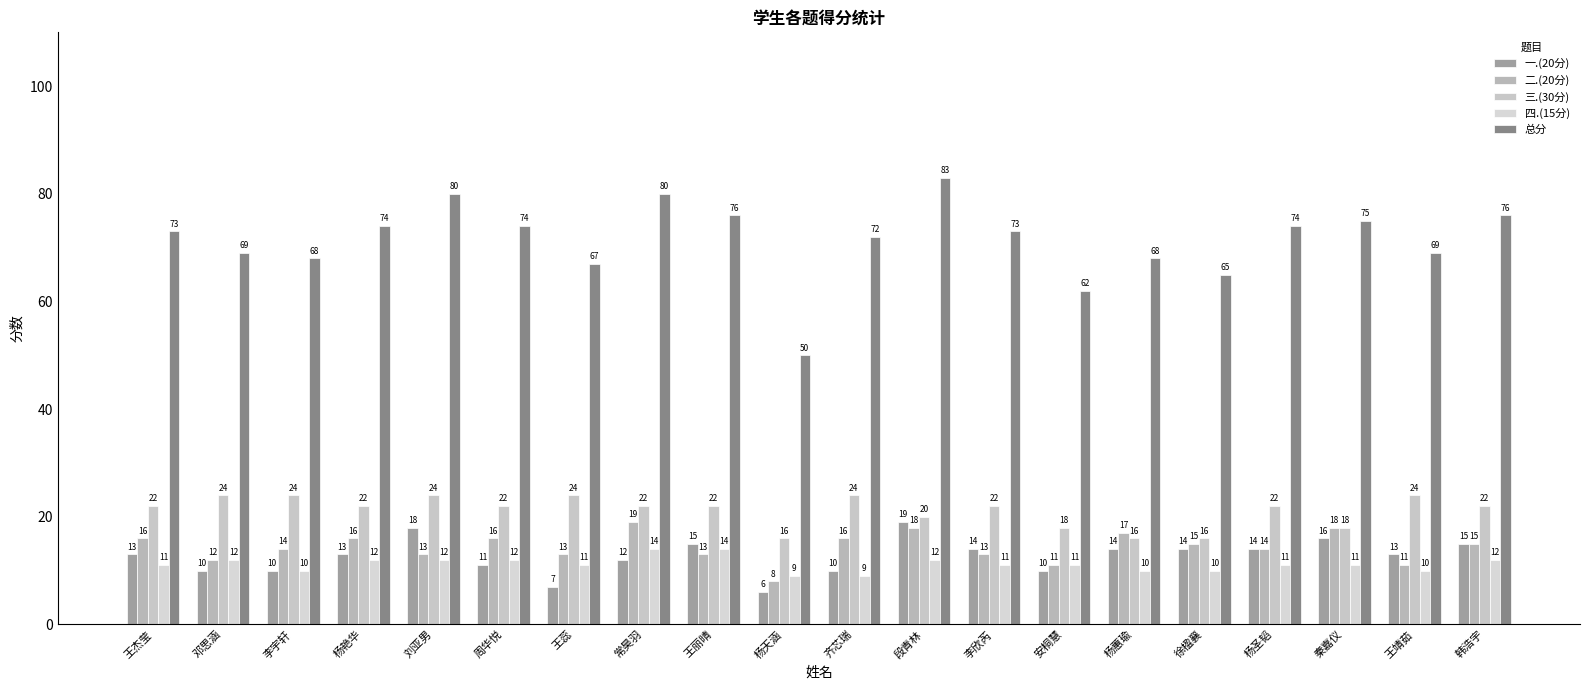

Rank the categories by 二.(20分) value from lowest to highest.

杨天涵, 安桐慧, 王靖茹, 邓思涵, 刘亚男, 王蕊, 王丽晴, 李欣芮, 李宇轩, 杨圣韬, 徐楹襄, 韩浩宇, 王杰莹, 杨艳华, 周华悦, 齐芯瑞, 杨蕙瑜, 段青林, 秦嘉仪, 常昊羽